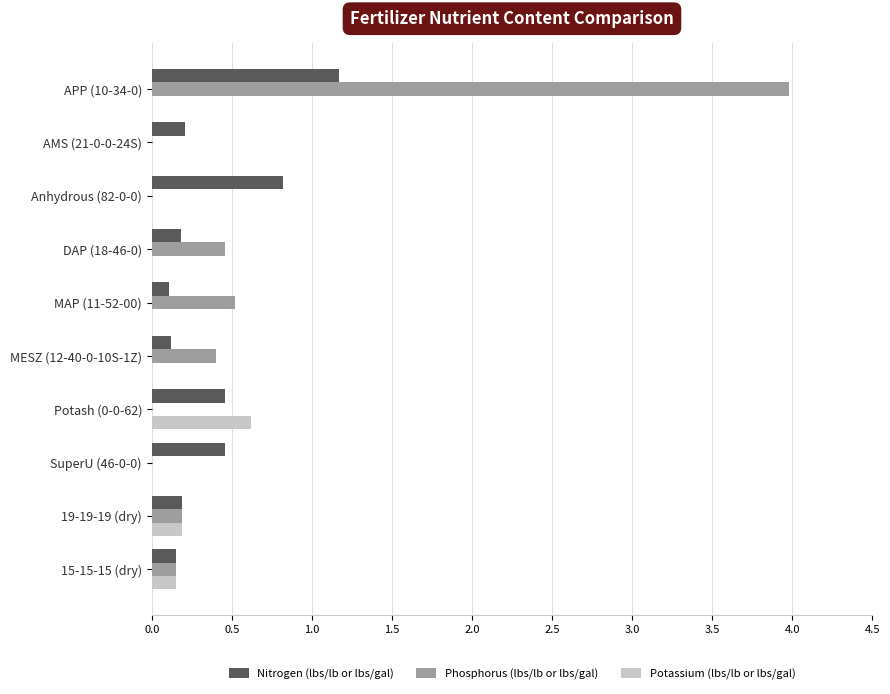

How many series are shown in this chart?

3